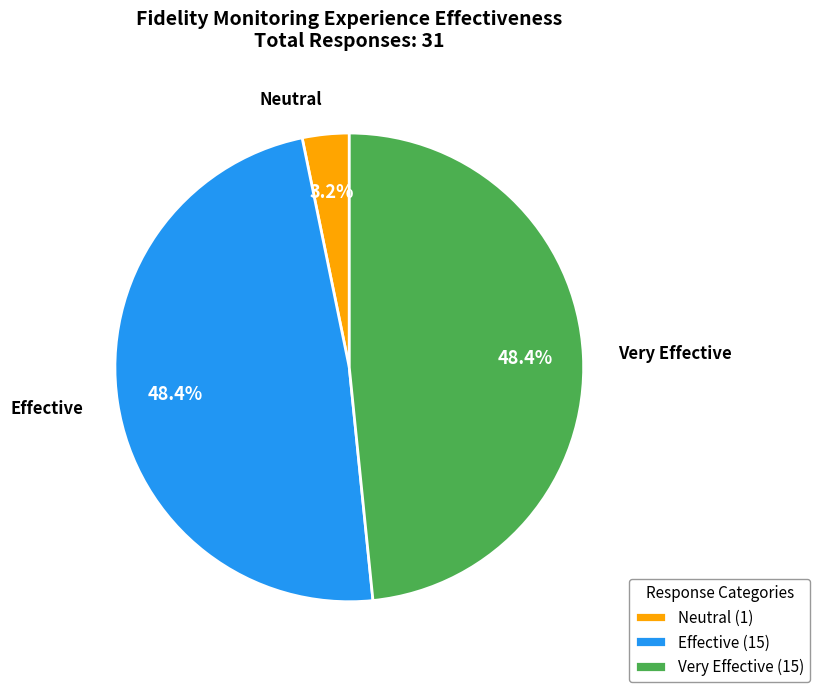

What percentage do Effective and Very Effective together represent?

96.8%